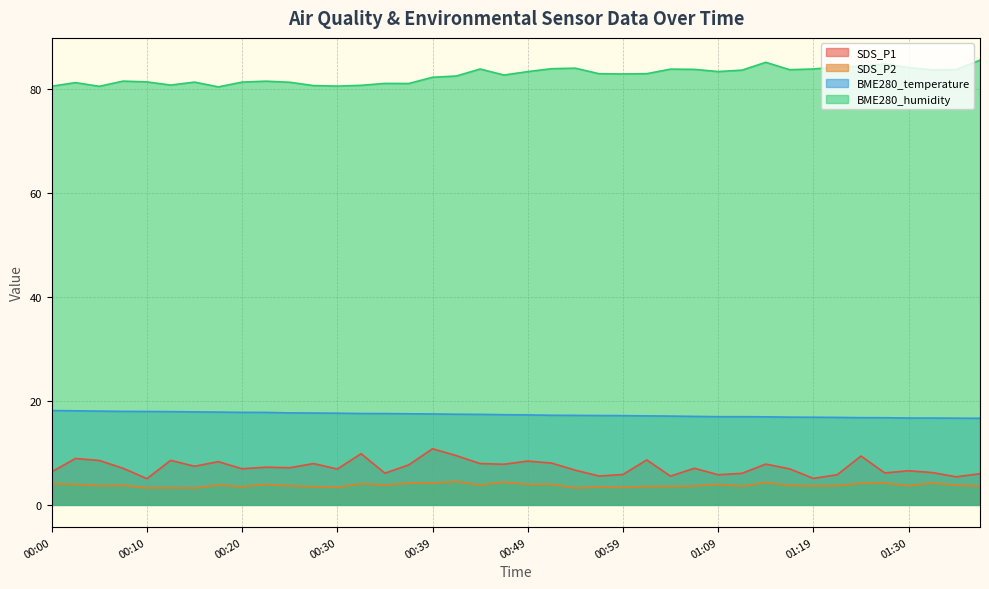

Is it true that BME280_temperature equals 9.2 at 00:20?

False